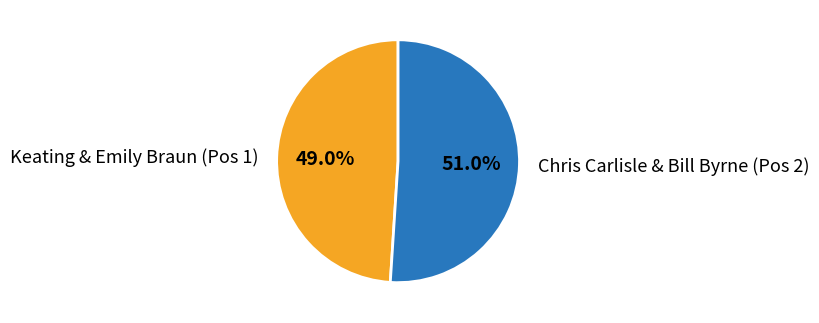

What is the smallest slice in the pie chart?

Keating & Emily Braun